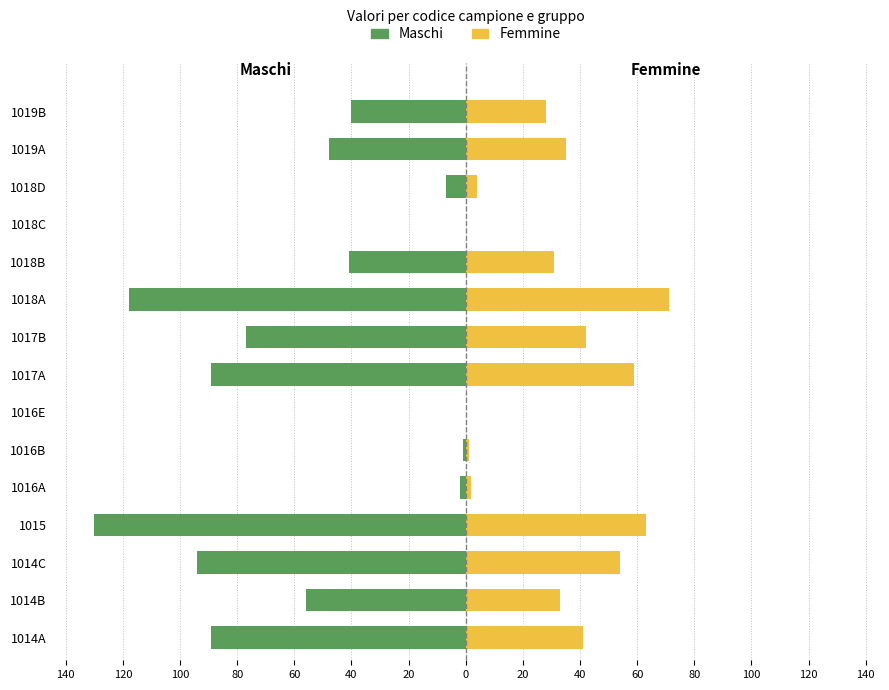

Between 1014C and 1018C, which series saw the biggest shift?

Maschi